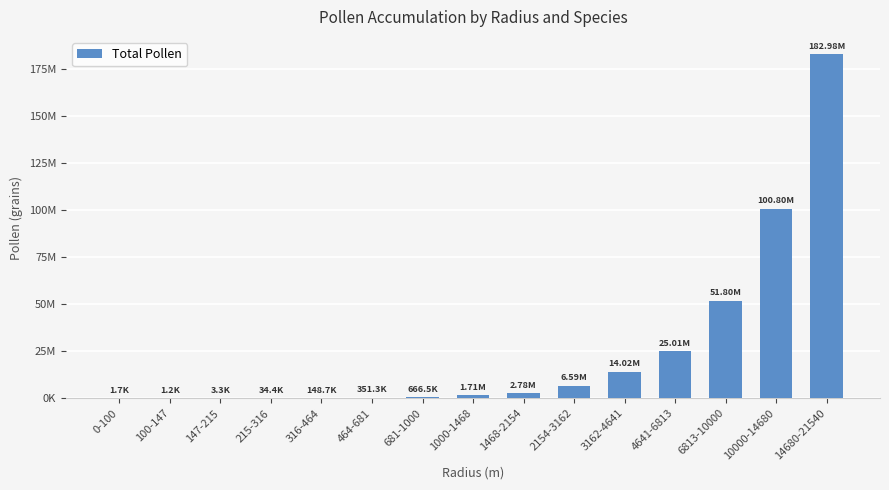

What is the sum of all values?

386893270.1